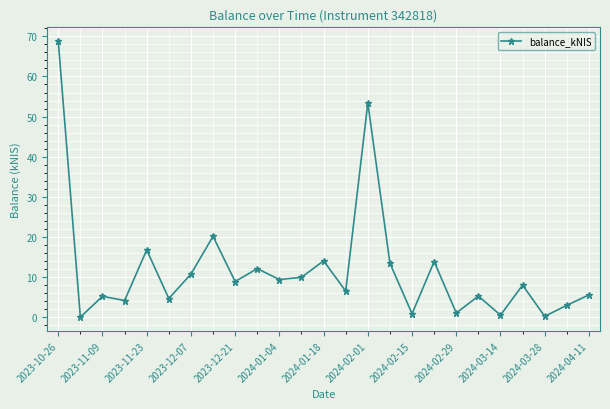

What is the sum of all values?

297.8